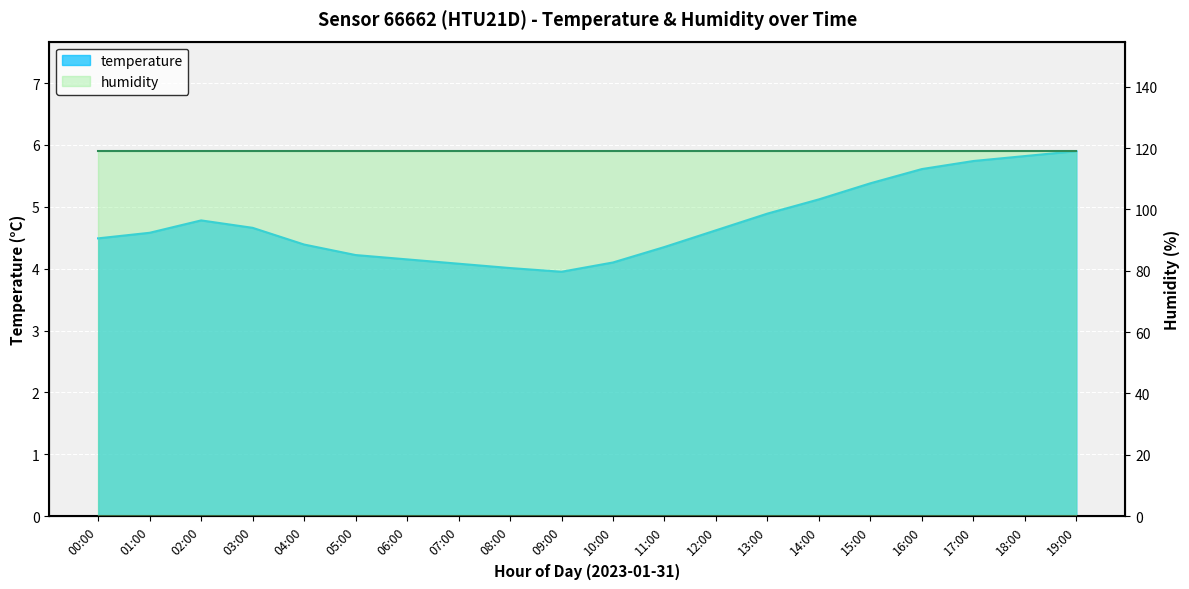

Reading left to right, extract all data points from this chart.

4.5	4.6	4.8	4.7	4.4	4.2	4.2	4.1	4.0	4.0	4.1	4.3	4.6	4.9	5.1	5.4	5.6	5.7	5.8	5.9